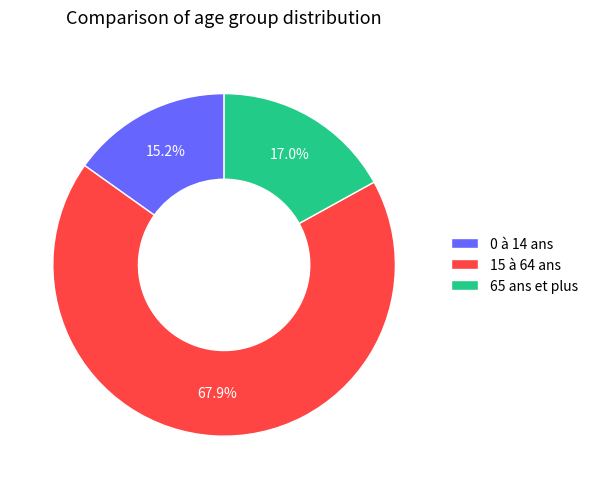

Combined, do 0 à 14 ans and 65 ans et plus account for over 50%?

No